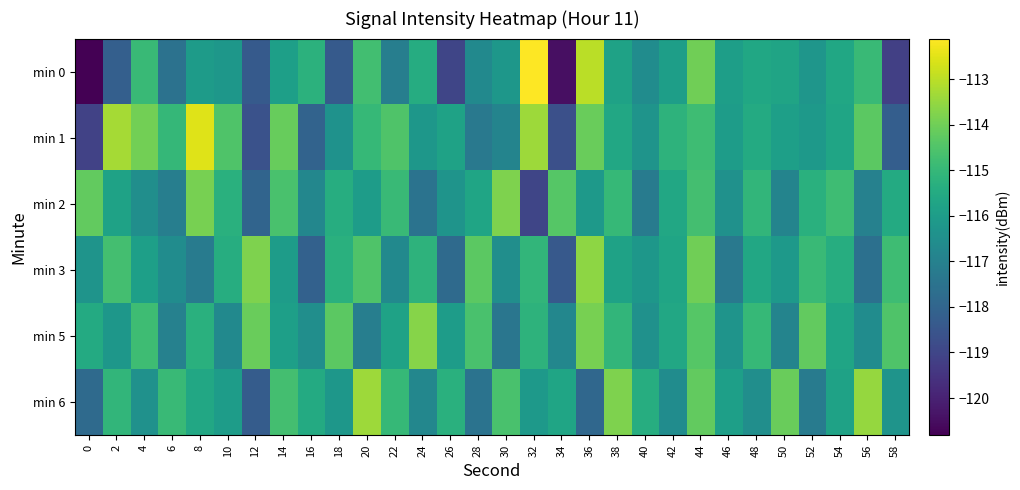

List the series in order of their peak value, highest first.

min 0, min 1, min 6, min 3, min 5, min 2